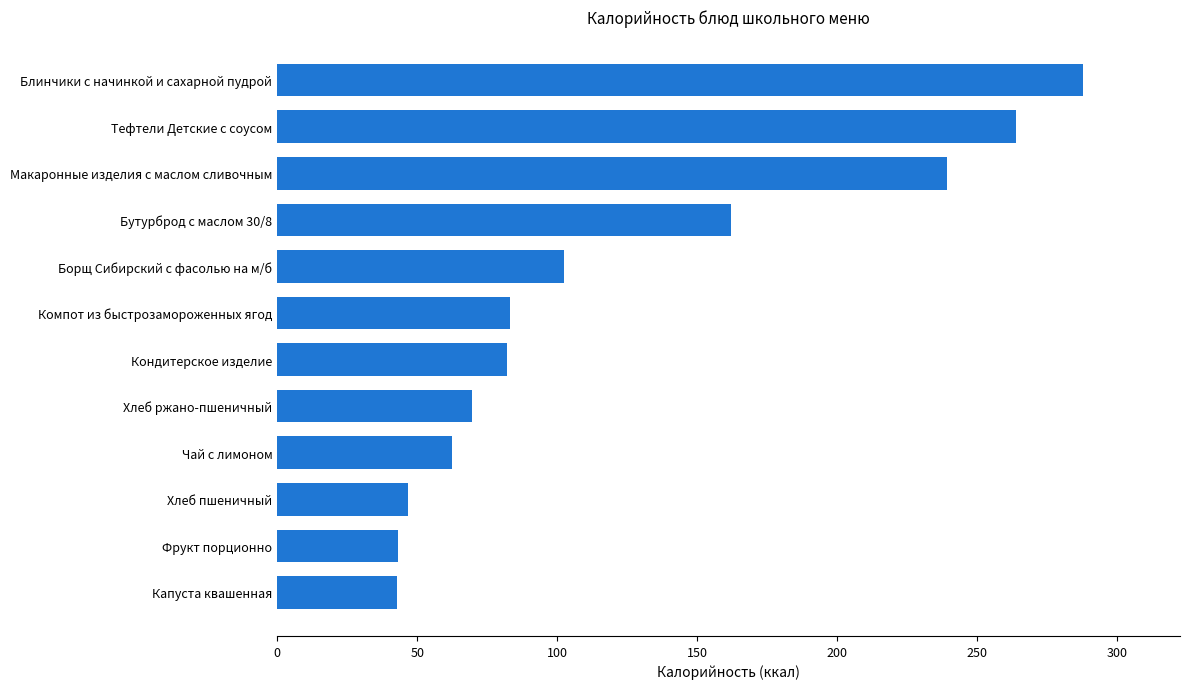

How many bars are there in total?

12